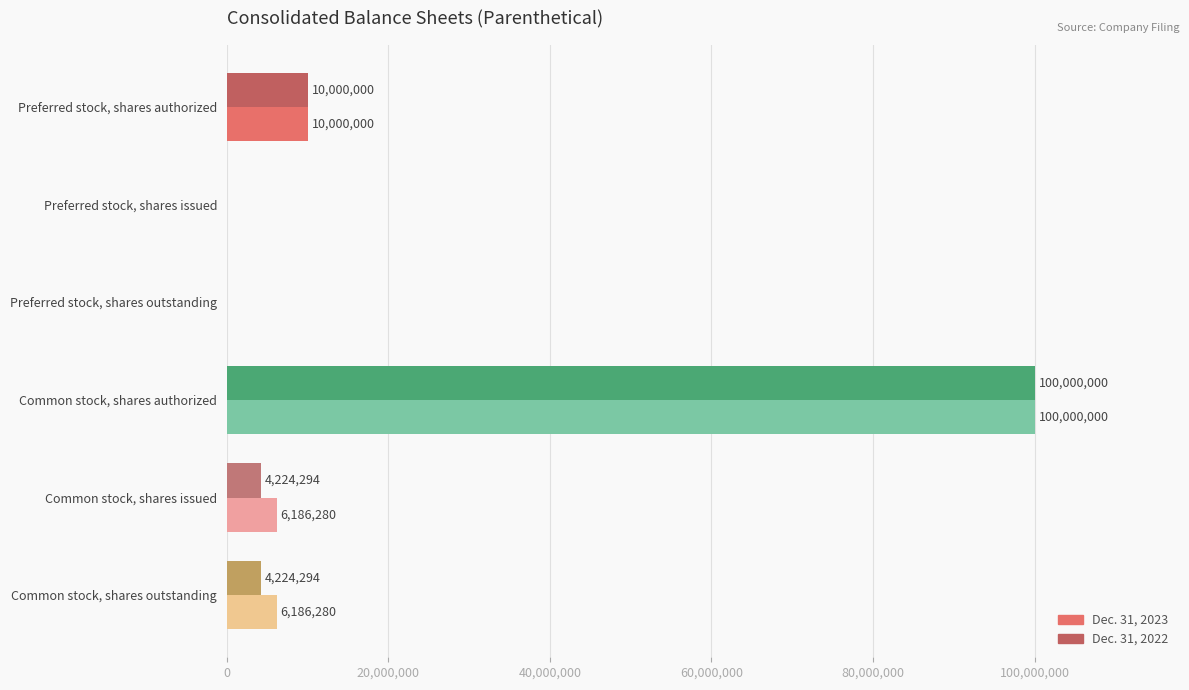

The value of Dec. 31, 2023 at Common stock, shares issued is 6186280. True or false?

True